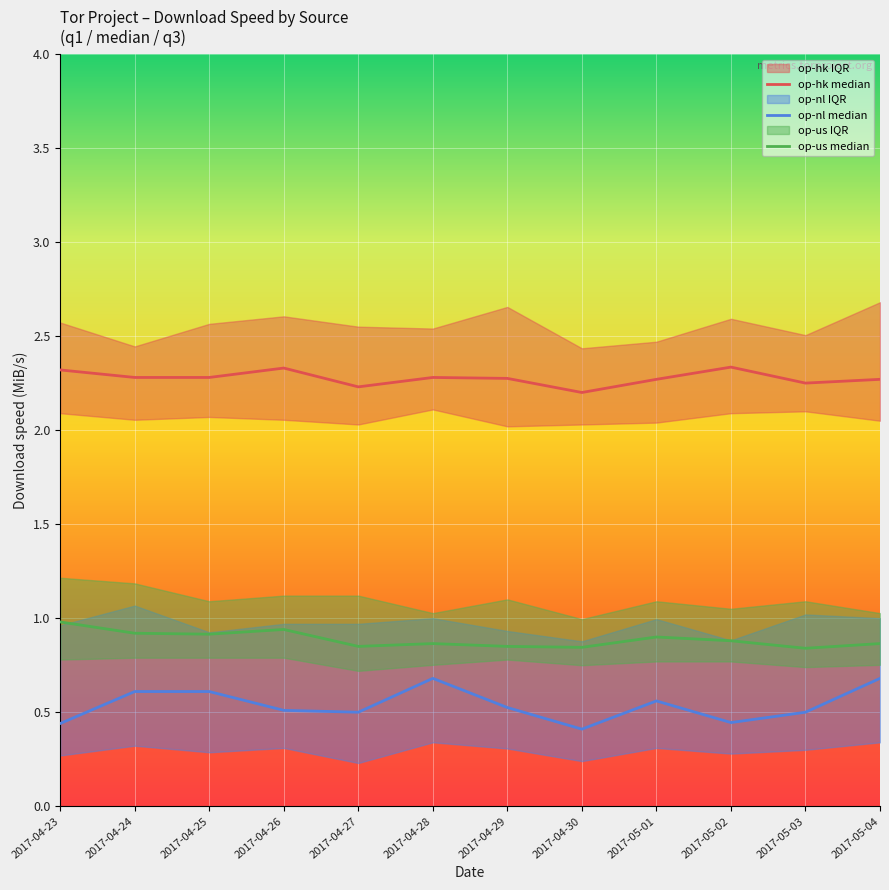

The value of op-us median at 2017-05-02 is 1.2. True or false?

False